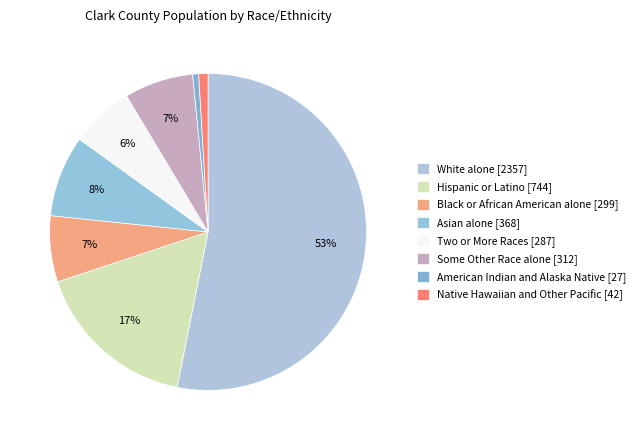

How many segments does this pie chart have?

8